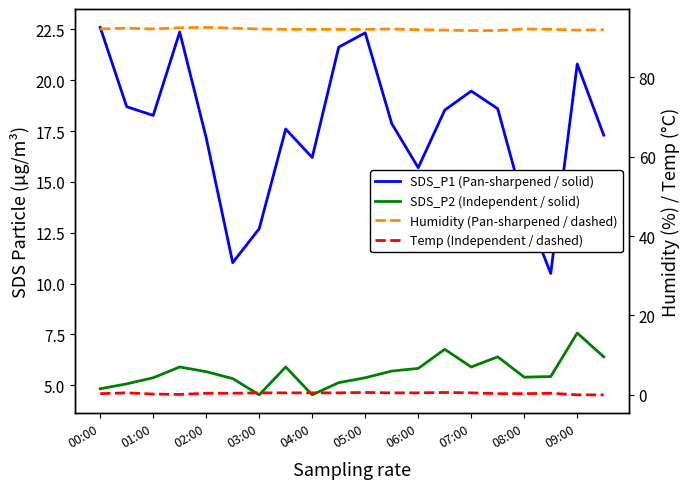

What is the spread (max minus min) of values at 03:00?

92.4